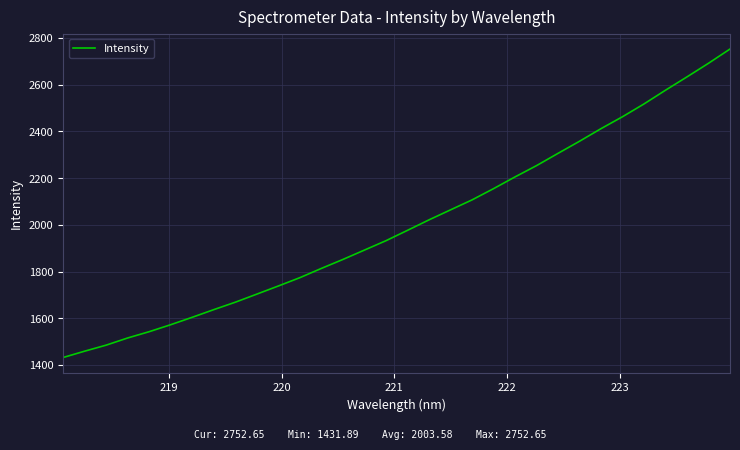

What is the greatest value displayed?

2752.7